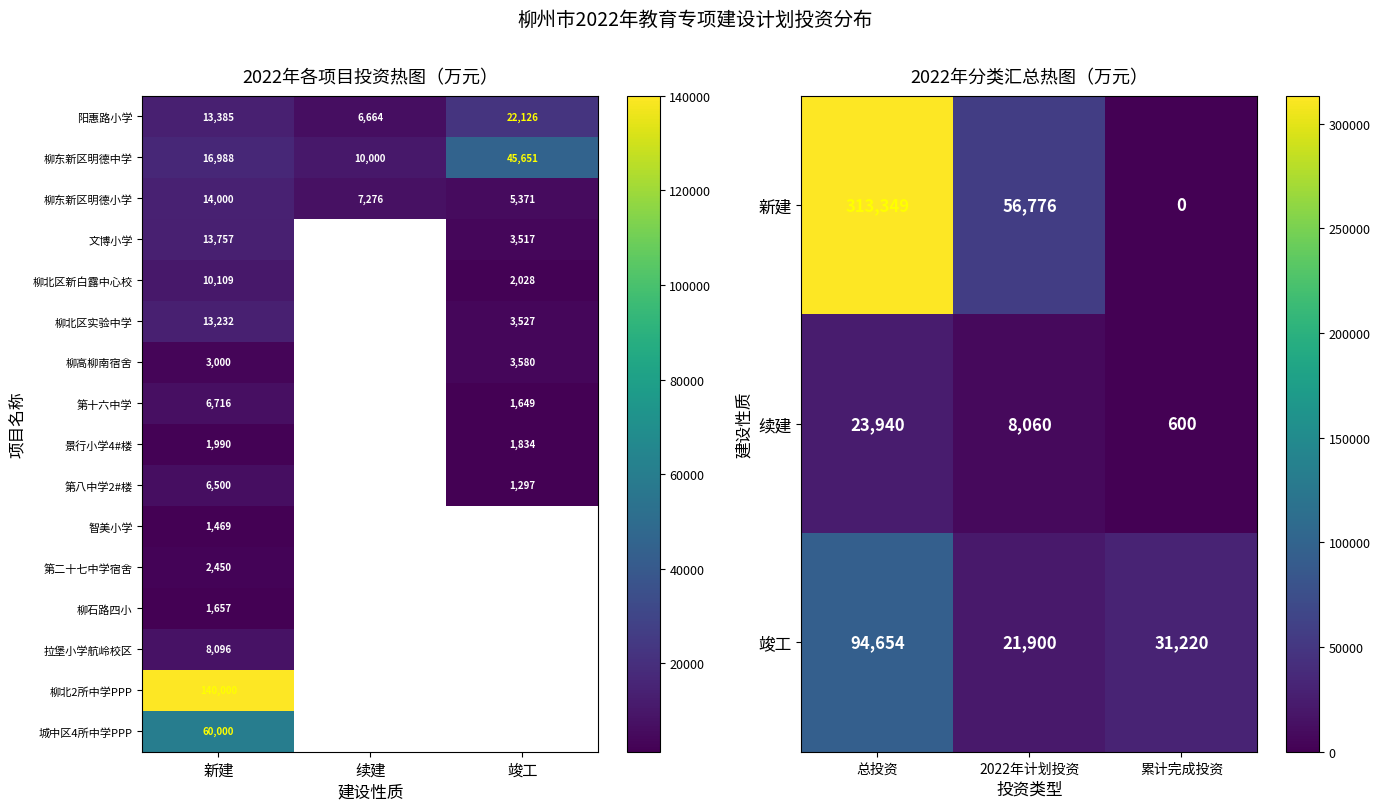

What is the sum of all 阳惠路小学 values?

42175